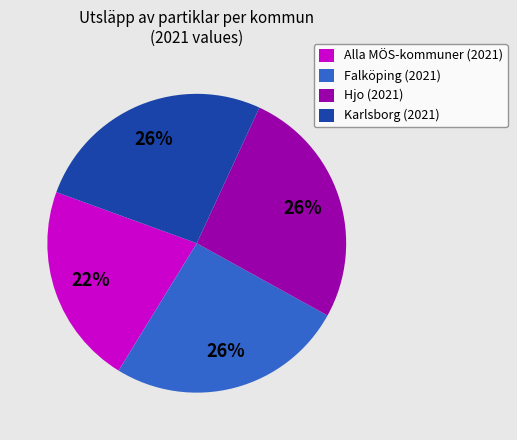

Is the sum of Karlsborg (2021) and Hjo (2021) greater than half?

Yes